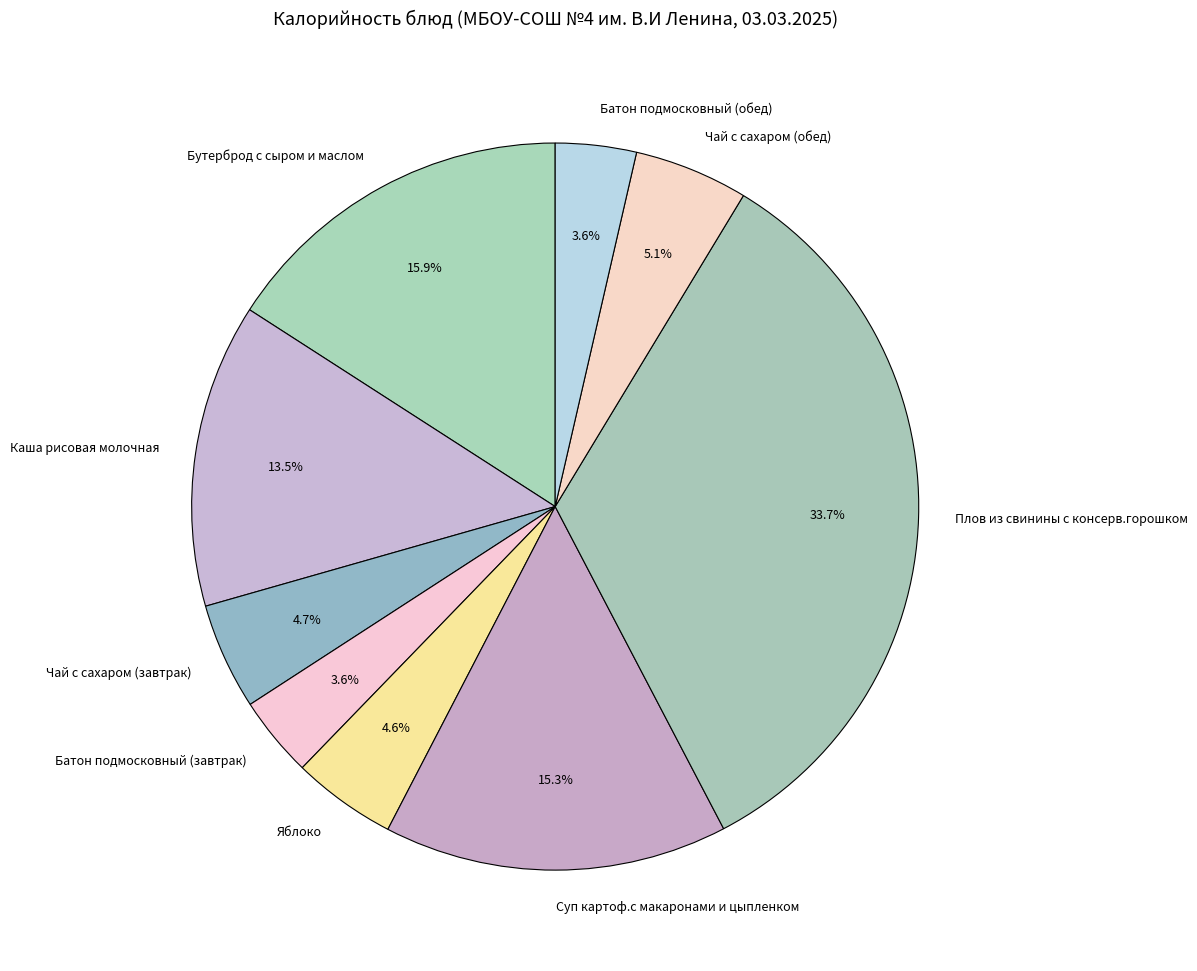

Count the number of slices in the pie.

9